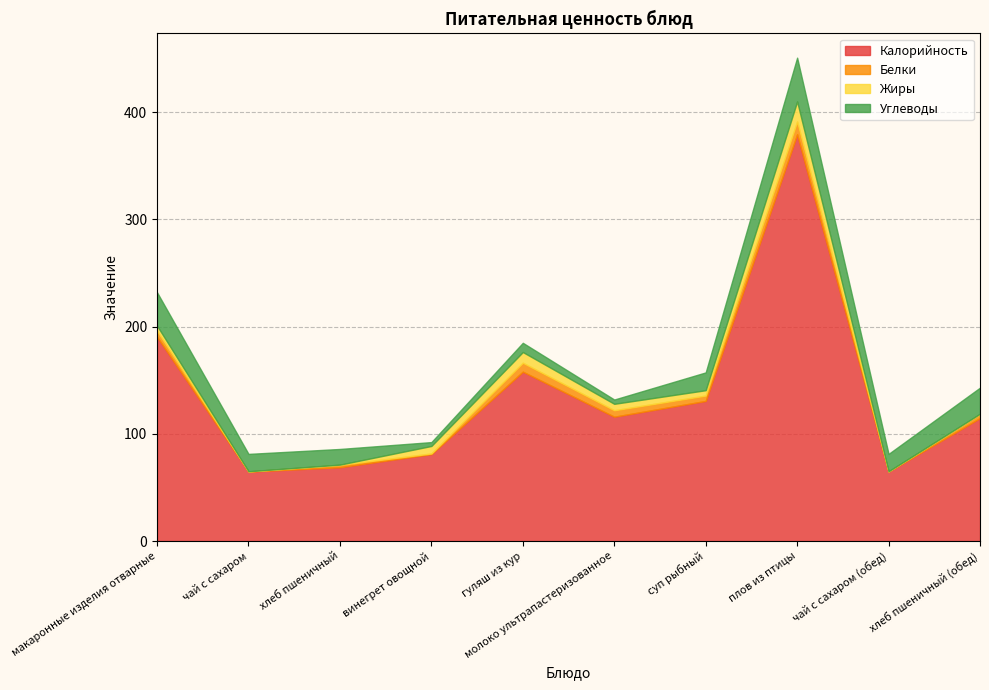

What value does the Жиры series have at макаронные изделия отварные?

4.8